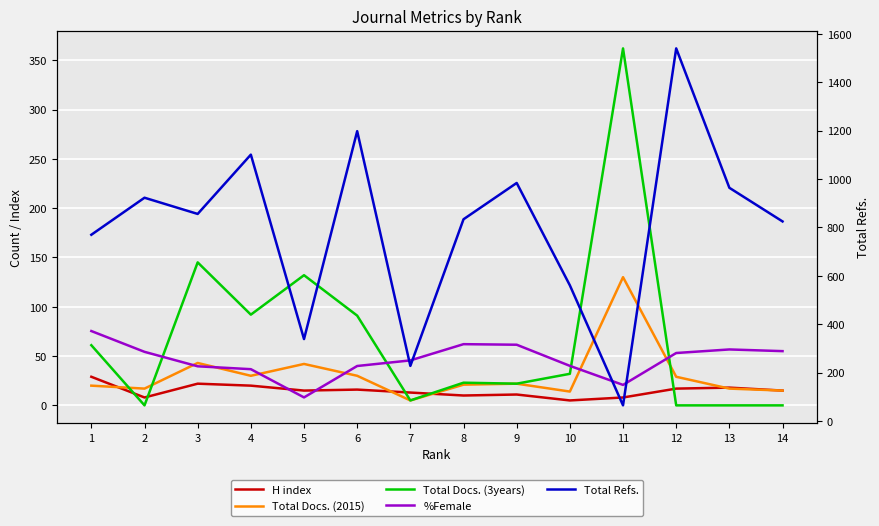

Which has a higher value, 10 or 14?

14